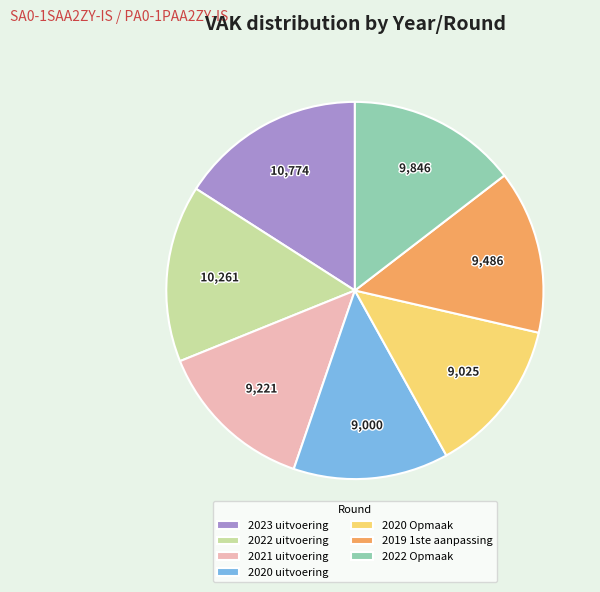

Does any single category account for the majority?

No